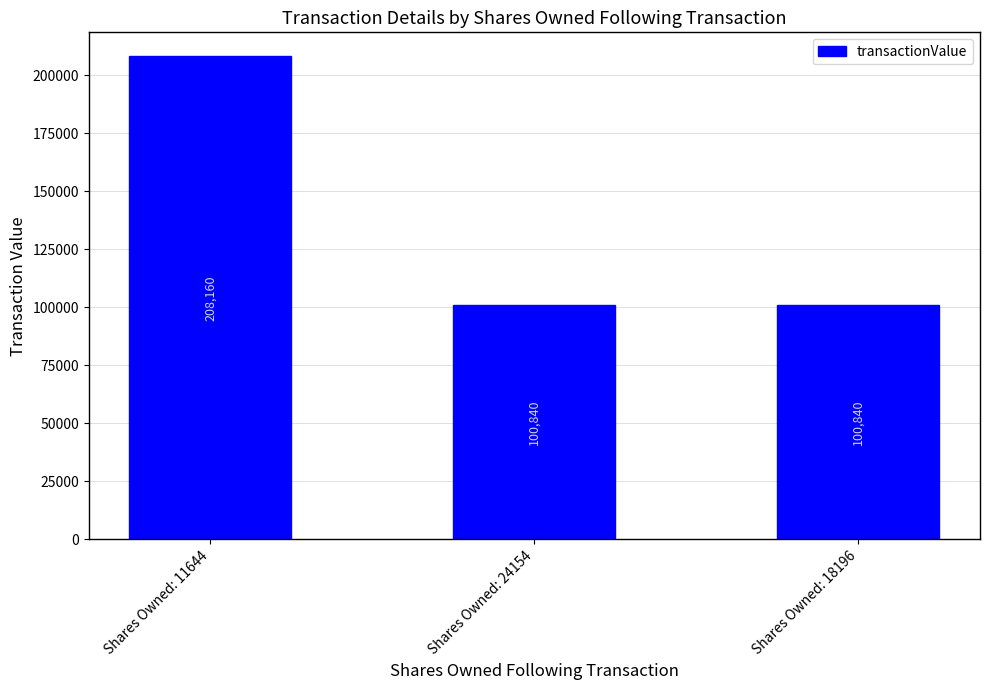

Approximately how many times larger is the value at Shares Owned: 11644 compared to Shares Owned: 24154?

2.1